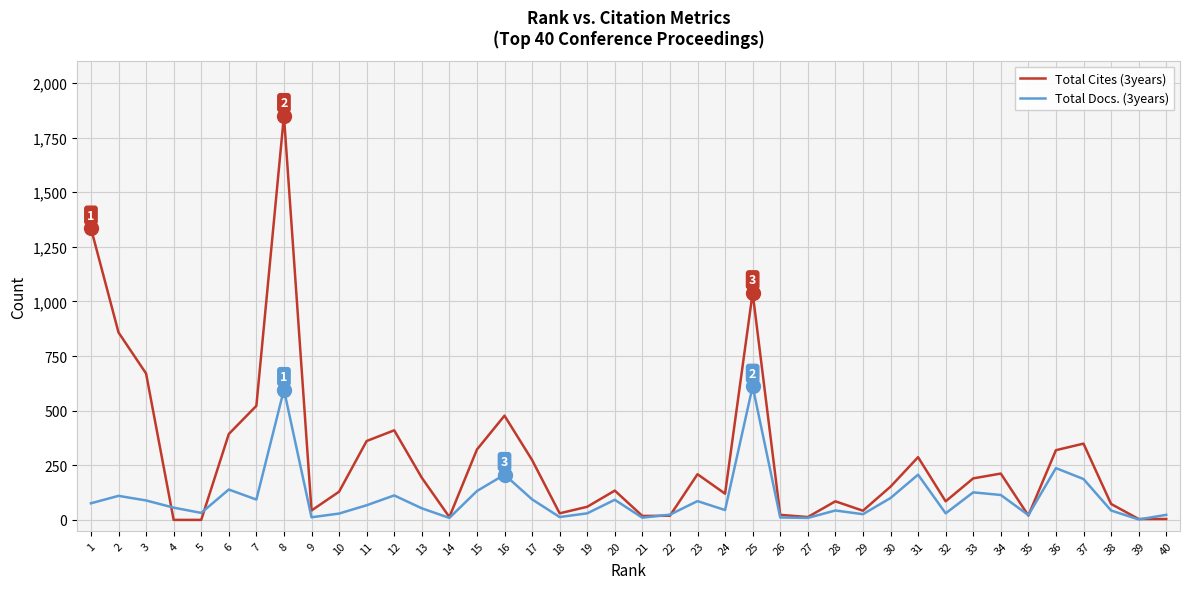

Which series has the largest range (max minus min)?

Total Cites (3years)